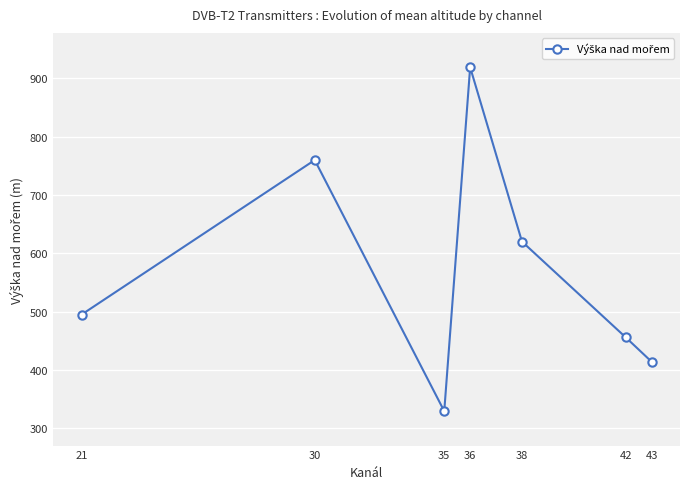

What is the sum of all values?

3992.4